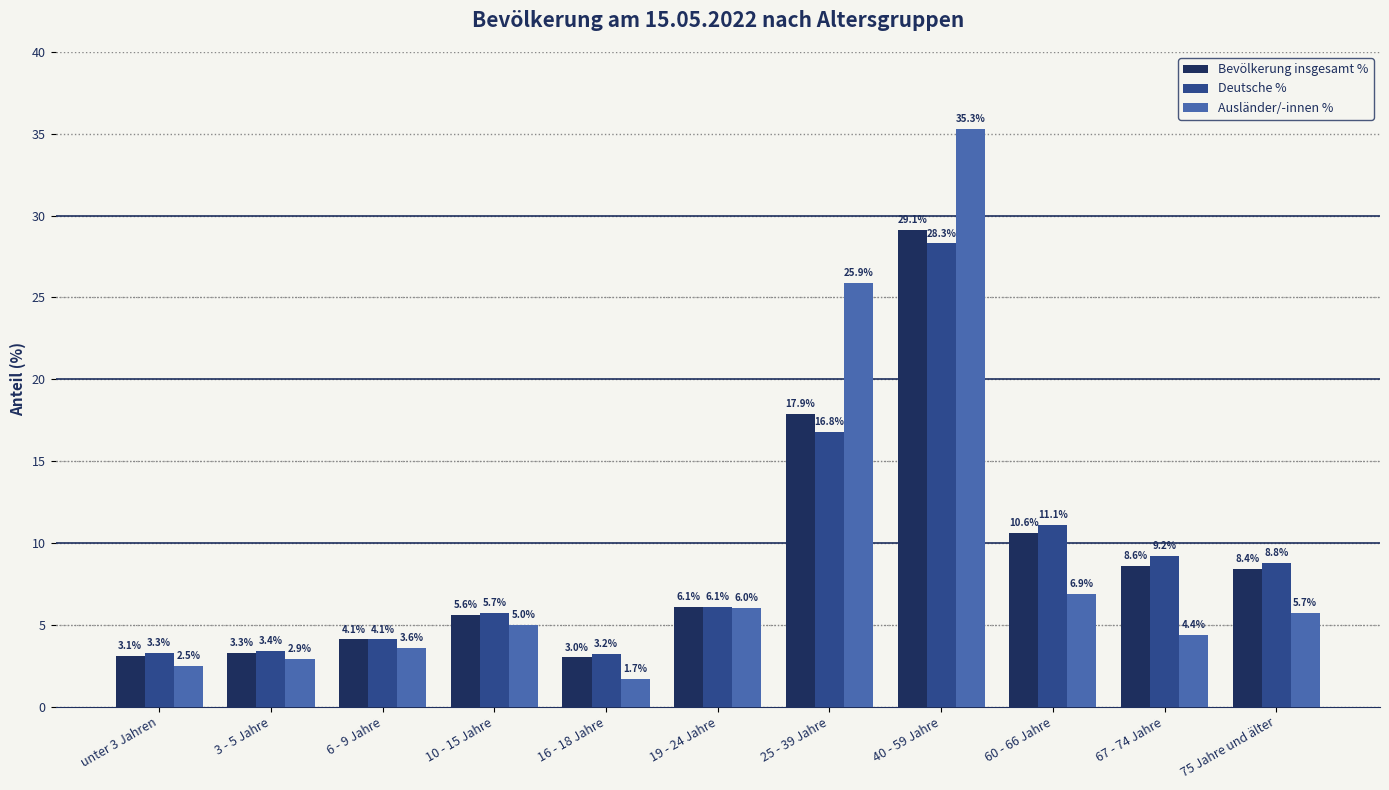

What is the total value across all series at 25 - 39 Jahre?

60.6